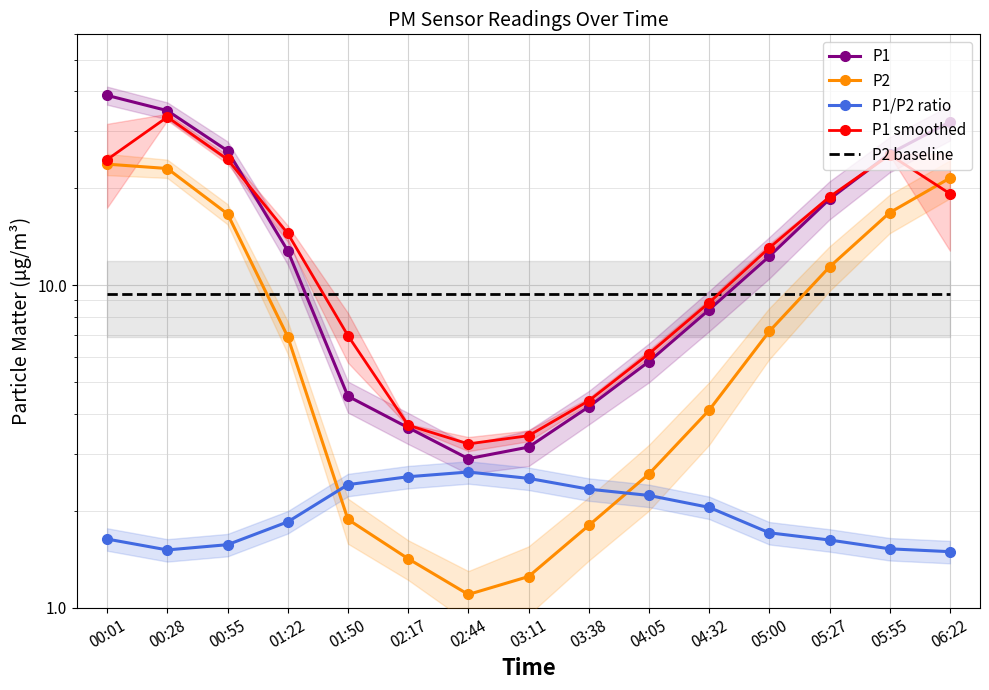

What is the difference between the maximum and minimum values in the P1 series?

35.9